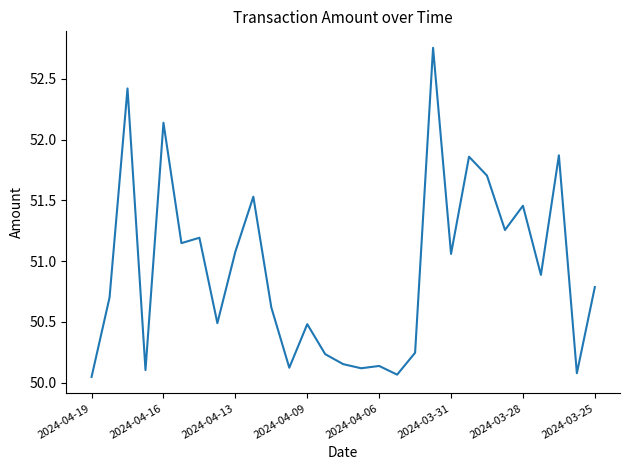

What is the difference between the maximum and minimum values?

2.7